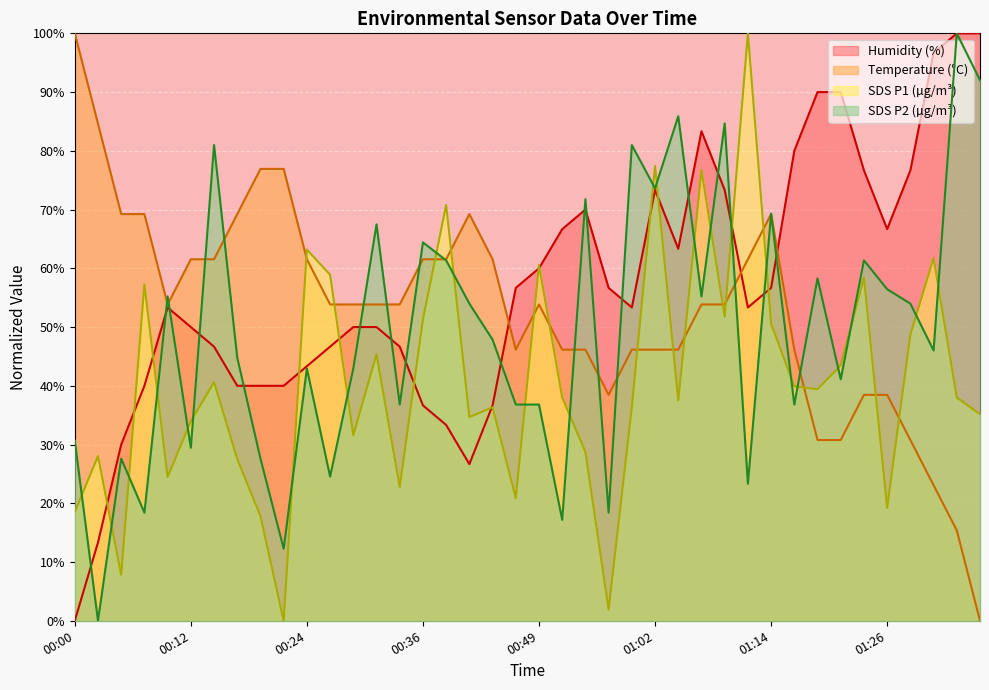

Count the number of categories in the chart.

40